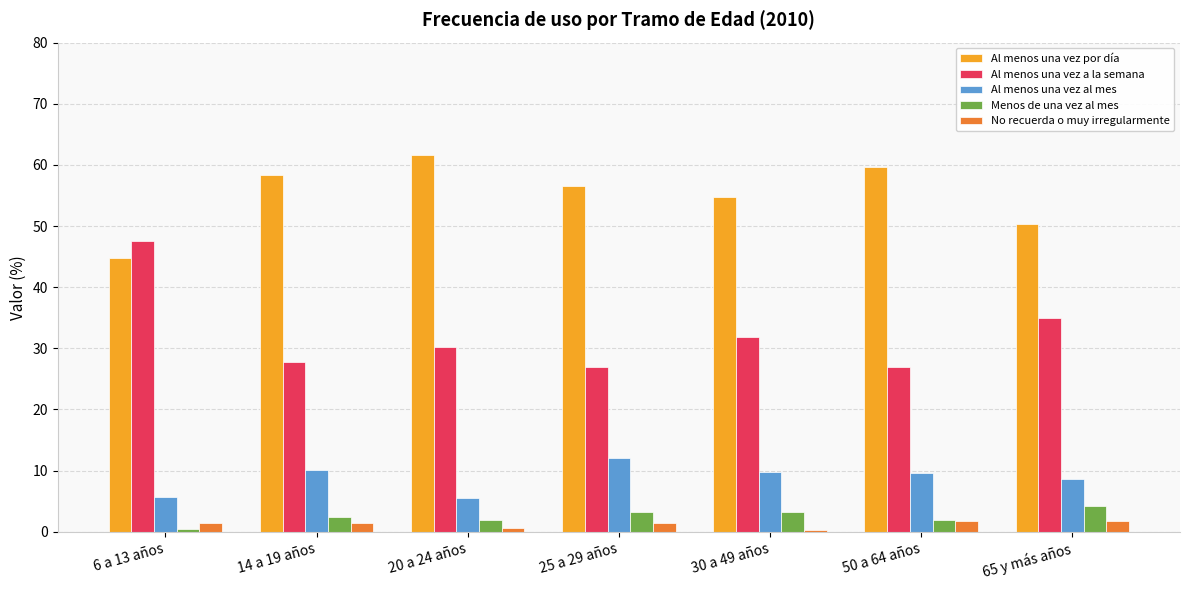

How many bars are there in each group?

5